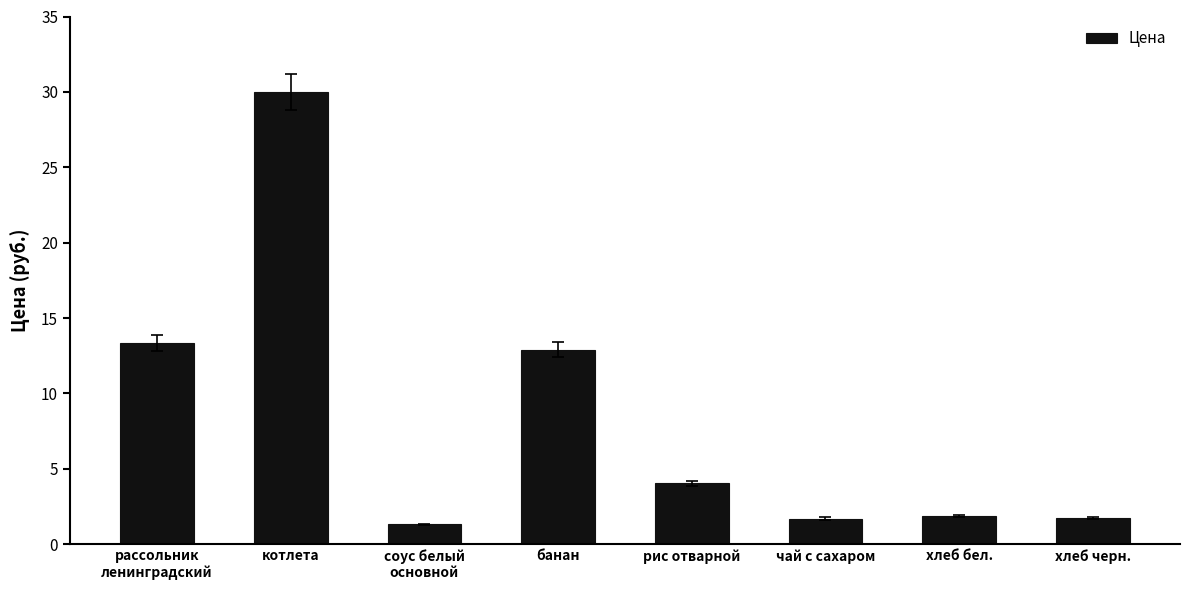

Is it true that the value at хлеб бел. is 1.9?

True